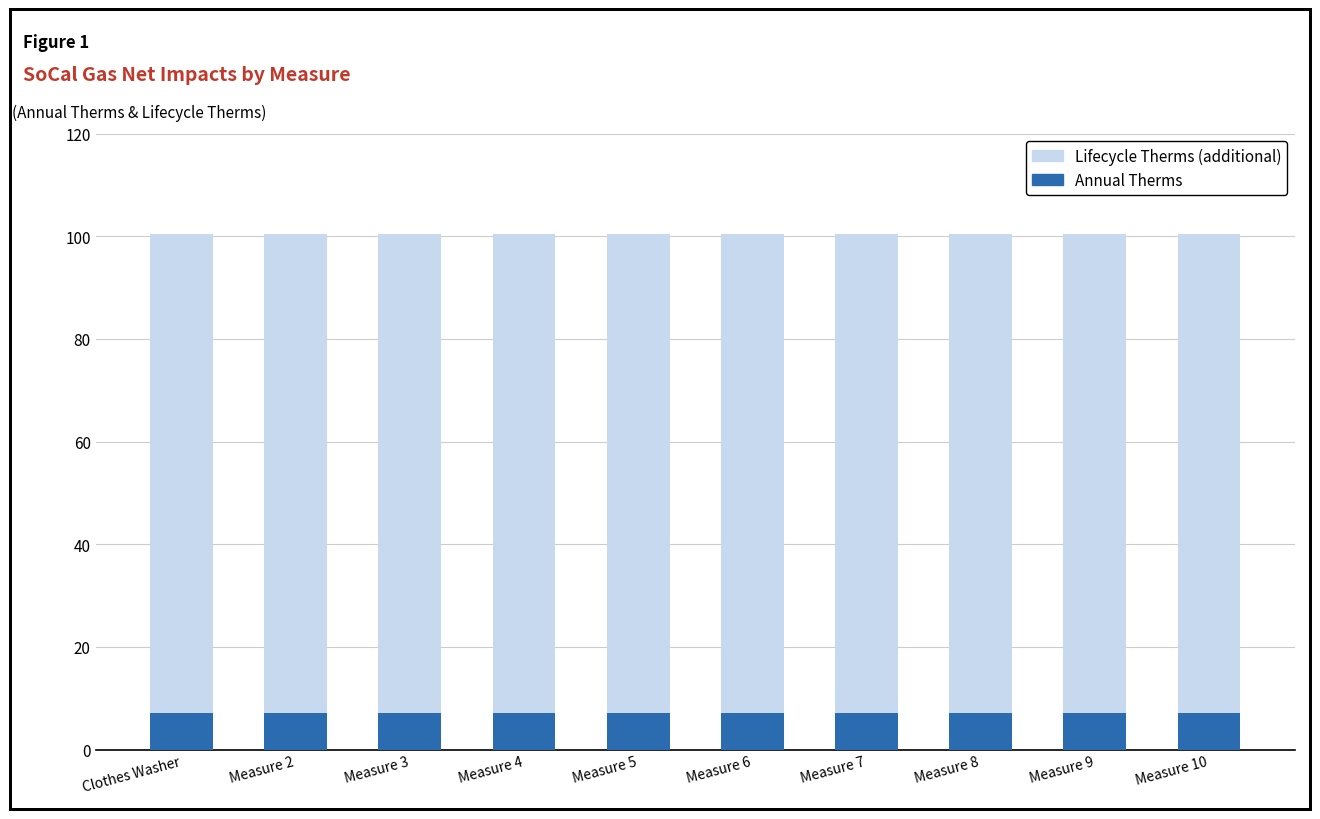

What is the highest value of the Annual Therms series?

7.2